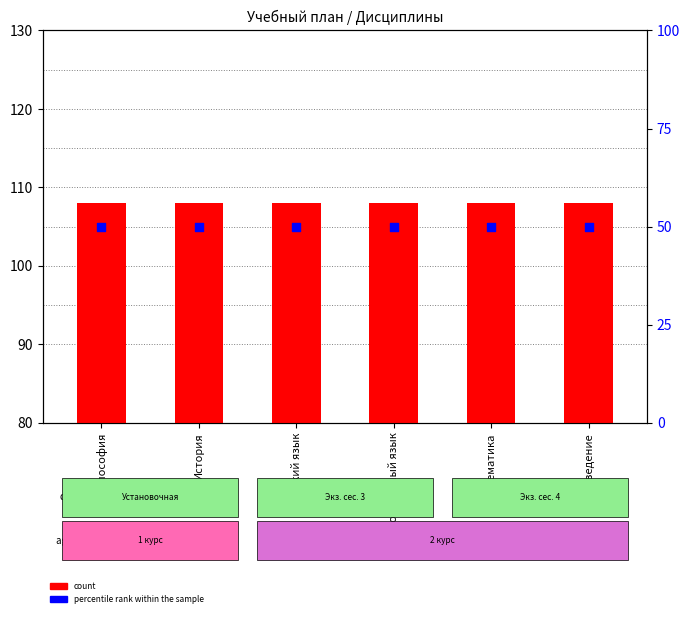

Which series contains the highest Y value?

count